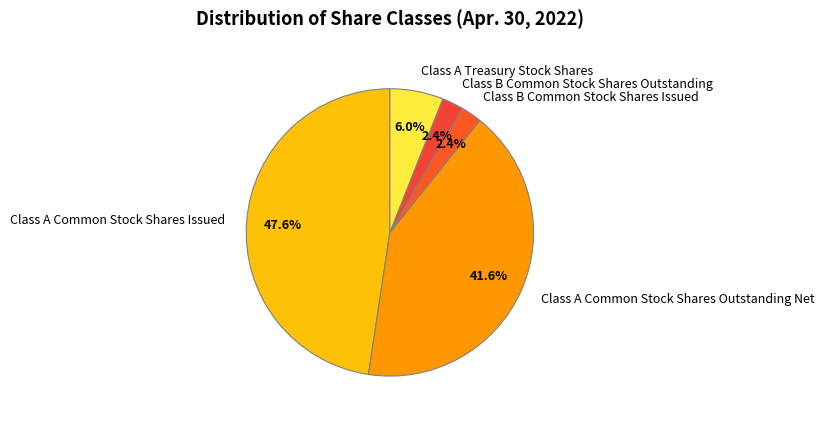

Does Class A Treasury Stock Shares account for over 50% of the chart?

No